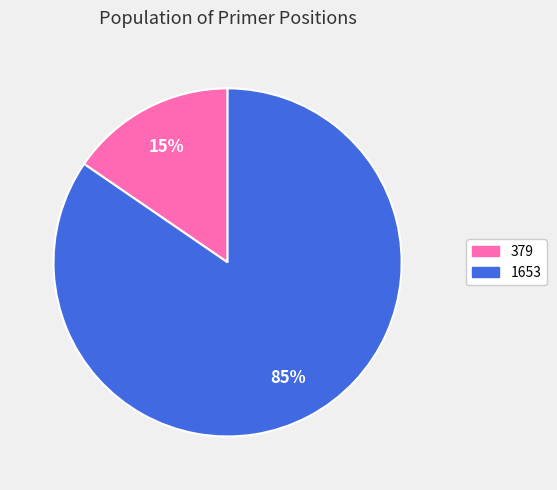

To the nearest percent, what is the average slice percentage?

50%